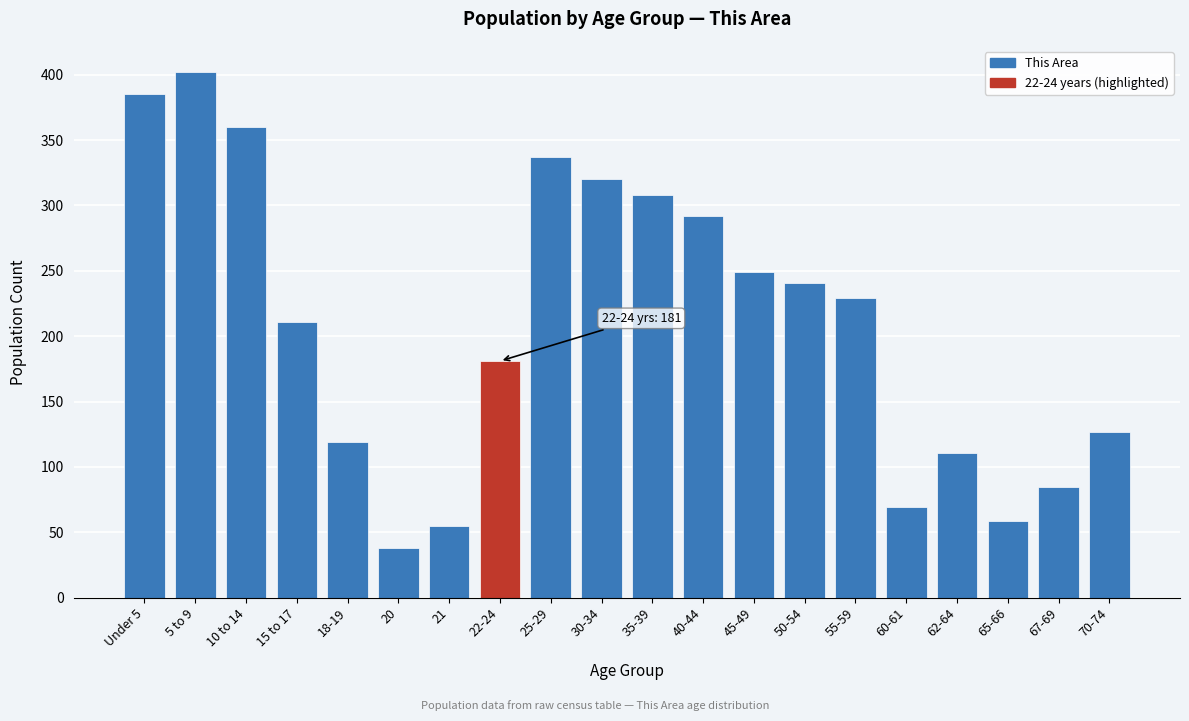

Reading right to left, transcribe all the data shown in this chart.

127	85	59	111	69	229	241	249	292	308	320	337	181	55	38	119	211	360	402	385